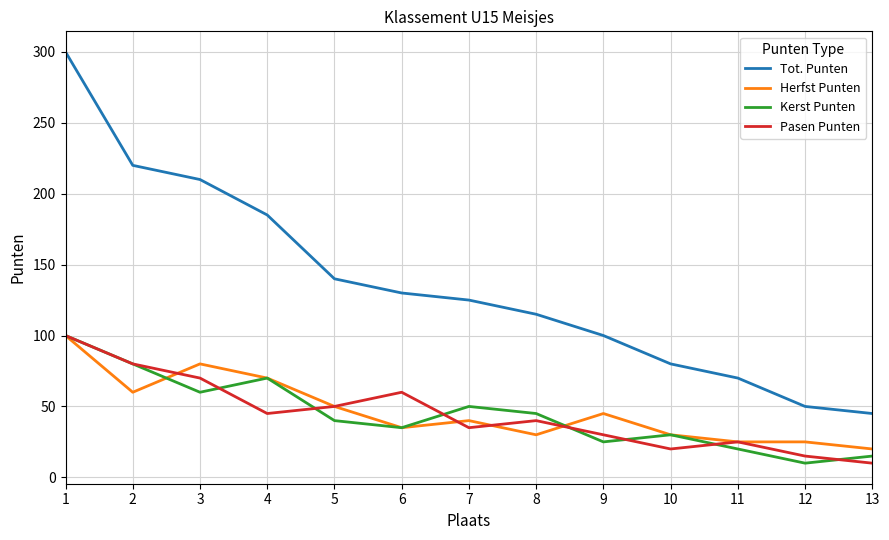

Which series changed the most between 8 and 12?

Tot. Punten